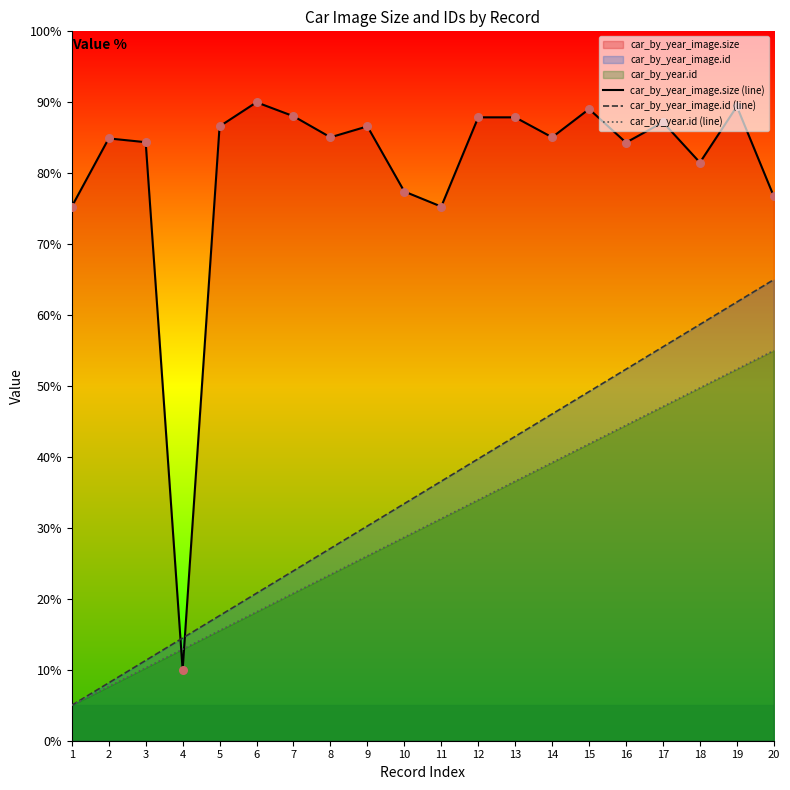

What is the lowest value of the car_by_year_image.id (line) series?

5.0